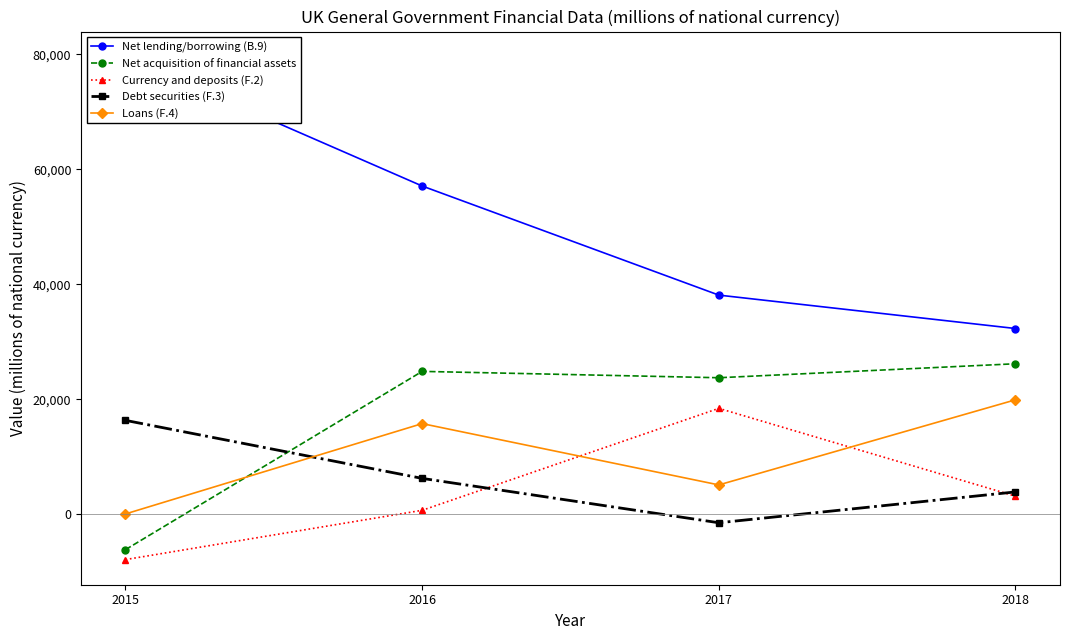

At which category is the sum across all series the highest?

2016